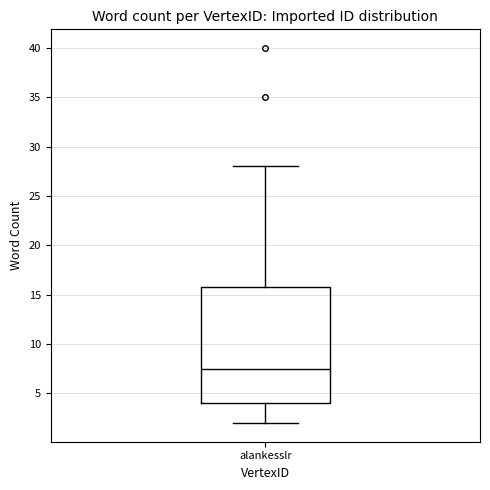

Transcribe this box plot: give where the median line is, the range the box spans, and where the two whiskers end, as read against the y-axis. The values are not printed on the chart, so give them approximately, as read against the axis.

median 7.5, box 4.0 to 16.0, whiskers 2.0 to 28.0